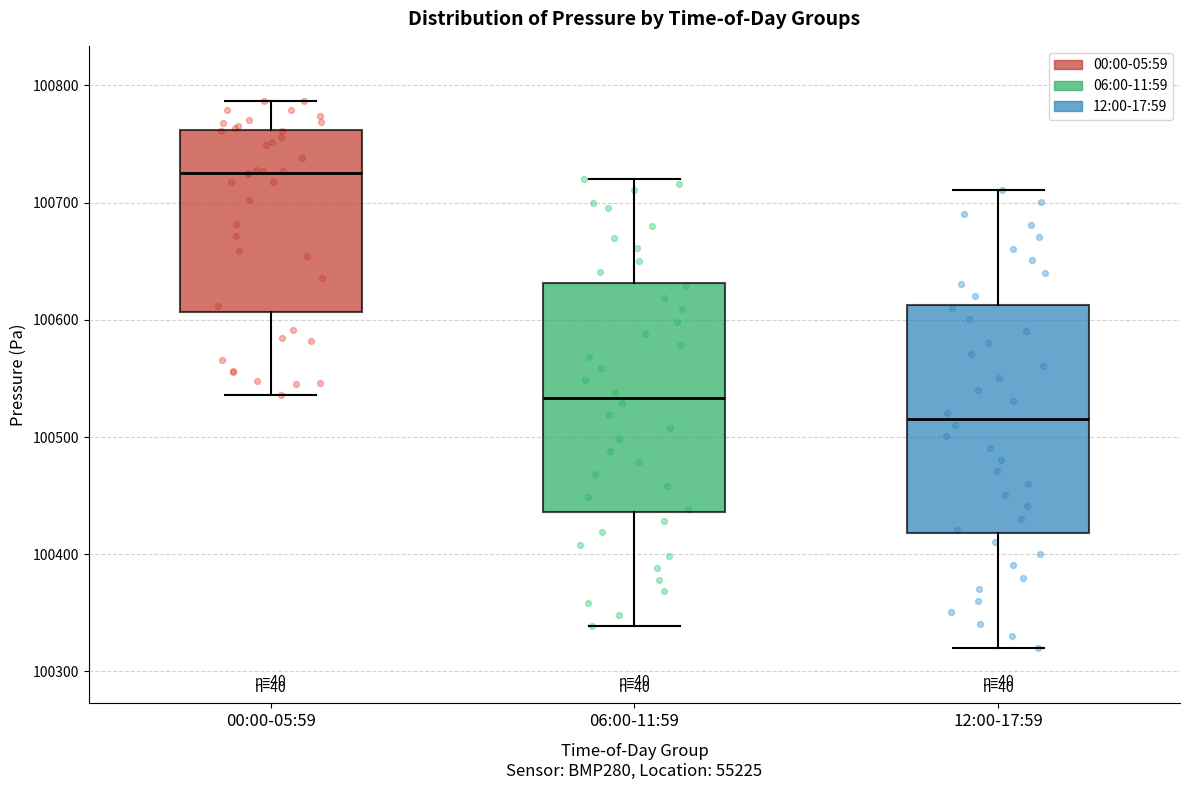

Reading left to right, transcribe this box plot: for each box, give where its median line is, the range the box spans, and where its two whiskers end, as read against the y-axis. The values are not printed on the chart, so give them approximately, as read against the axis.

00:00-05:59: median 100730, box 100610 to 100760, whiskers 100540 to 100790
06:00-11:59: median 100530, box 100440 to 100630, whiskers 100340 to 100720
12:00-17:59: median 100520, box 100420 to 100610, whiskers 100320 to 100710